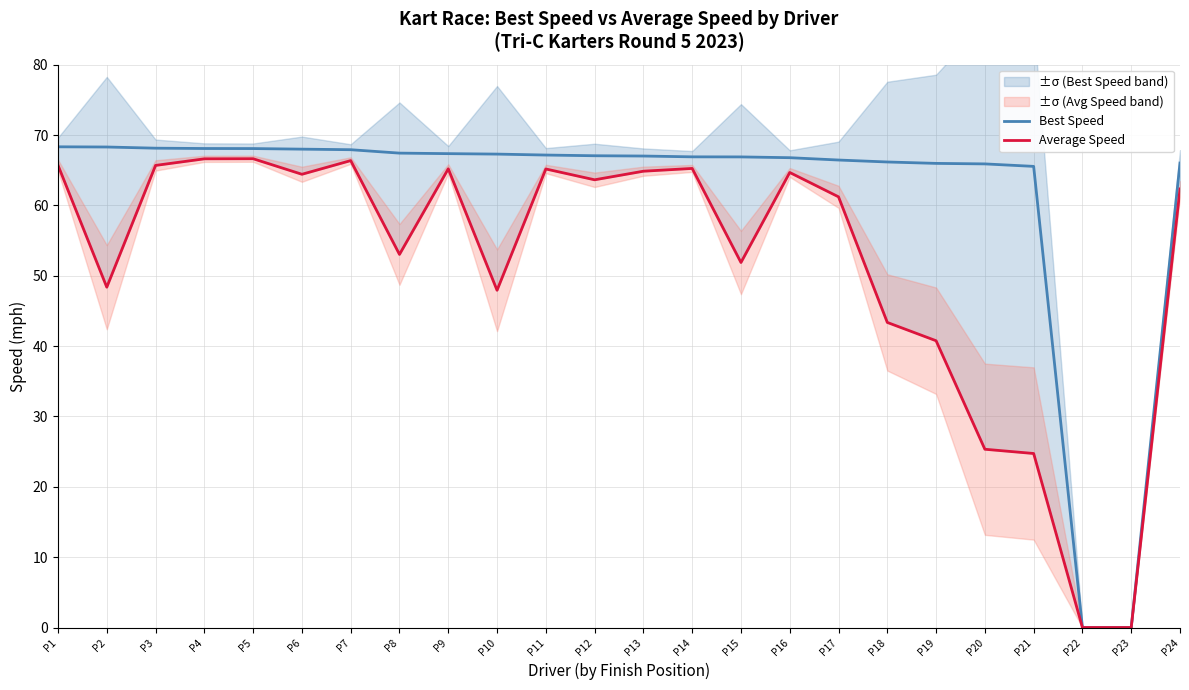

Count the number of categories in the chart.

24